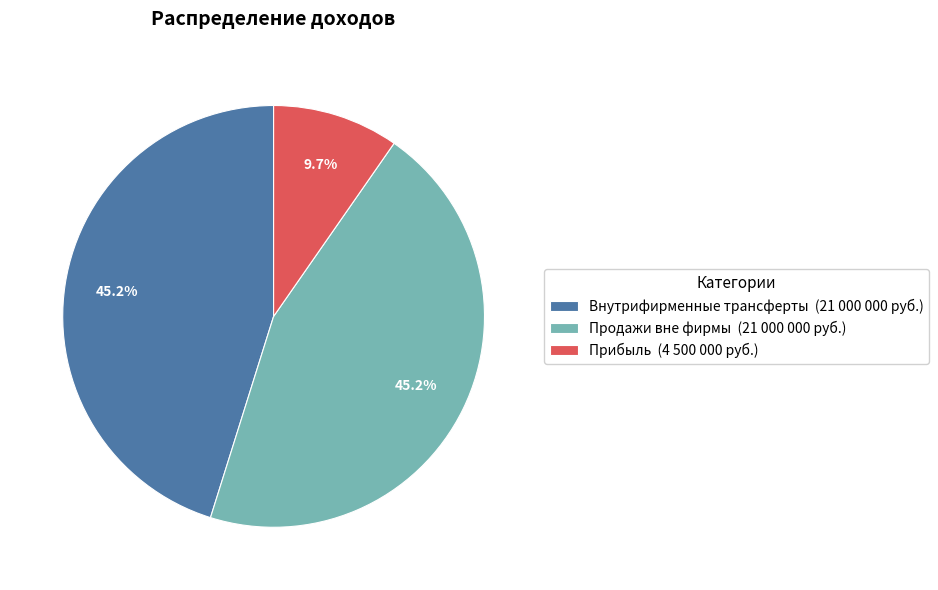

To the nearest percent, what is the difference between the Продажи вне фирмы and Прибыль slice percentages?

35%